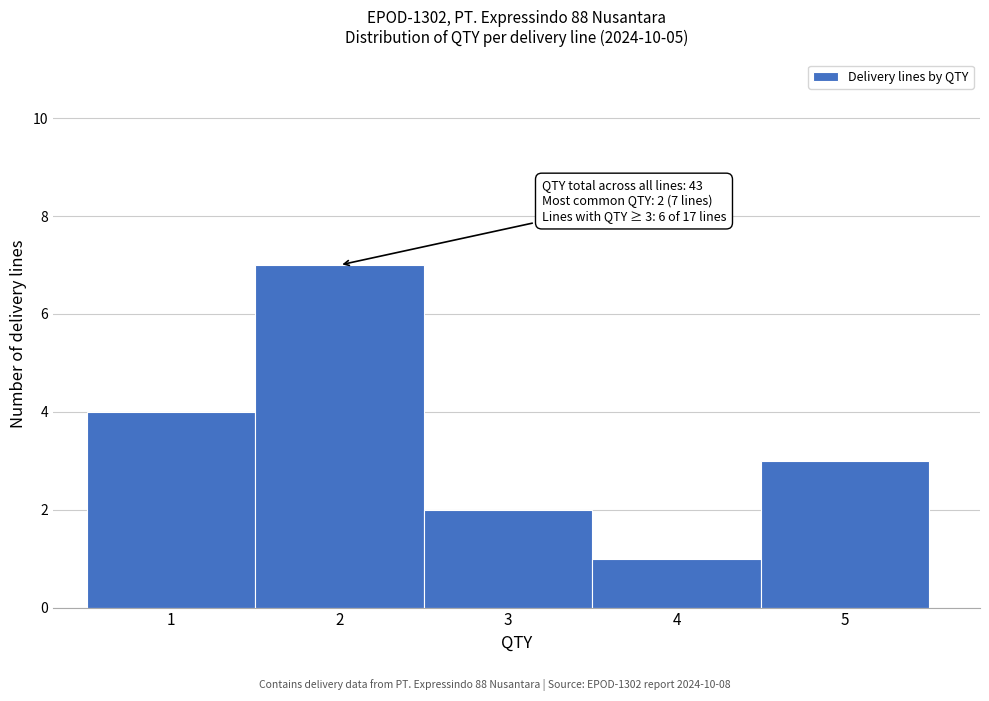

Which range on the x-axis has the tallest bar?

1.5 to 2.5